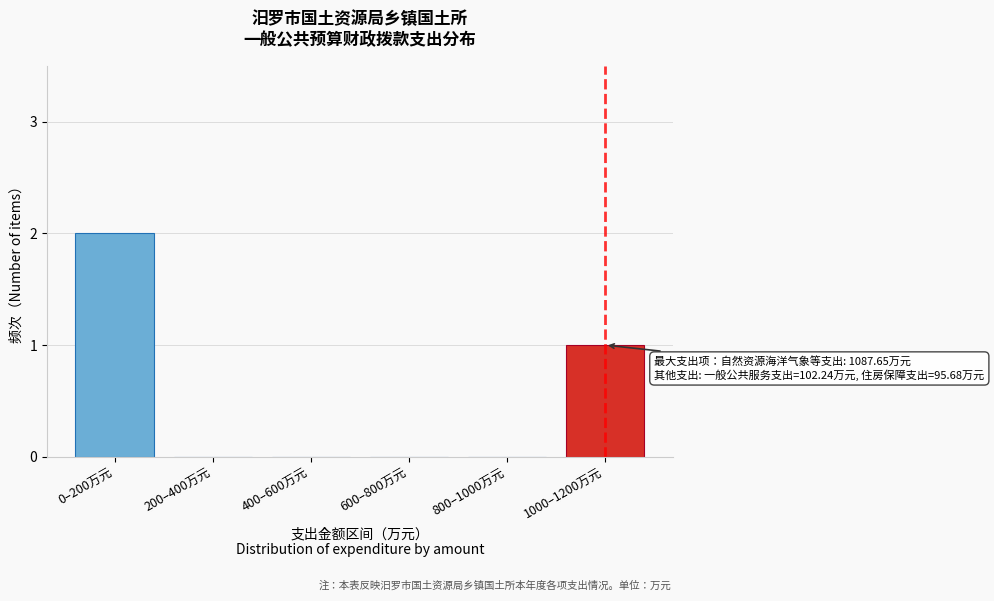

Reading left to right, what are all the values shown in this chart?

0–200万元=2	200–400万元=0	400–600万元=0	600–800万元=0	800–1000万元=0	1000–1200万元=1